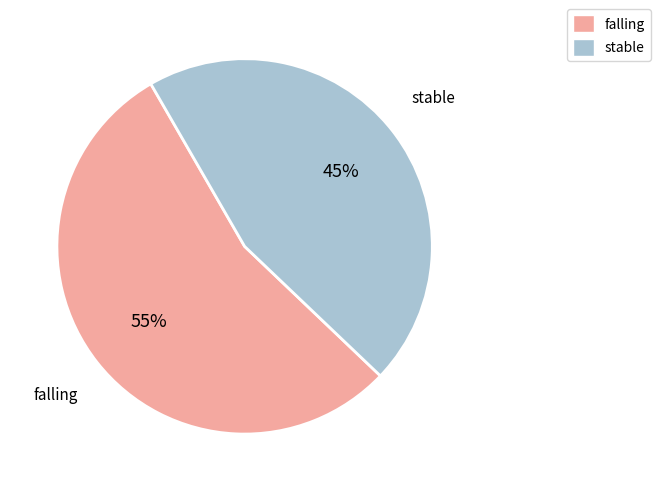

How many slices are in this pie chart?

2